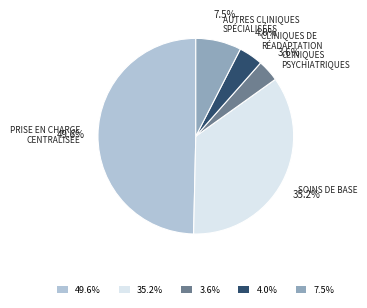

Which slice is the largest?

49.6%